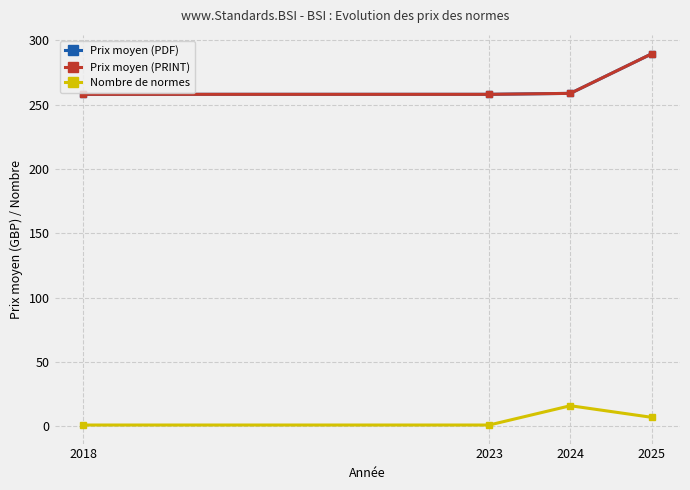

Which series changed the most between 2024 and 2025?

Prix moyen (PDF)